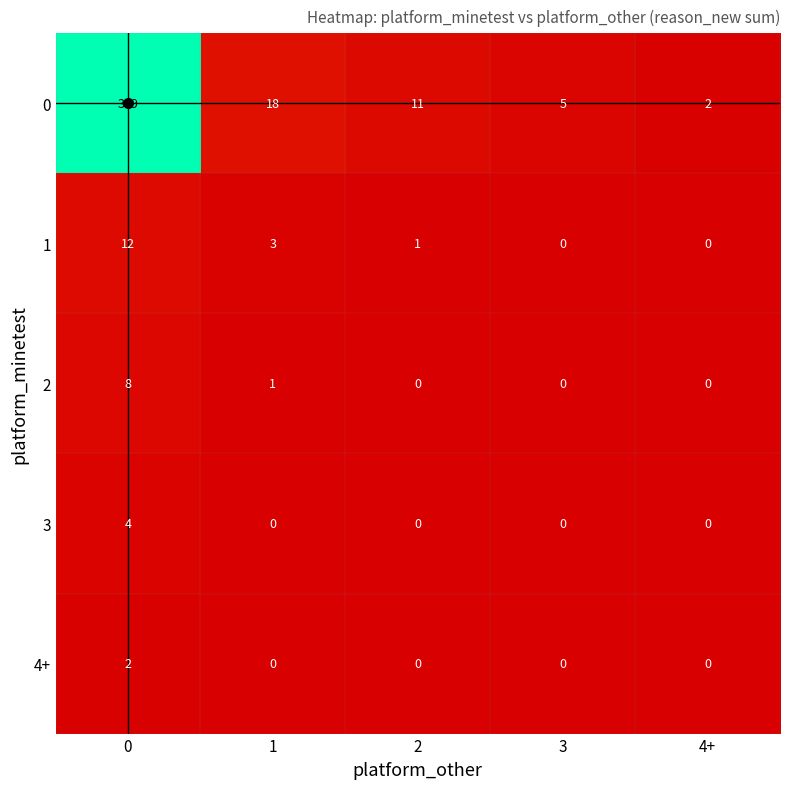

The value of 0 at 1 is 9. True or false?

False